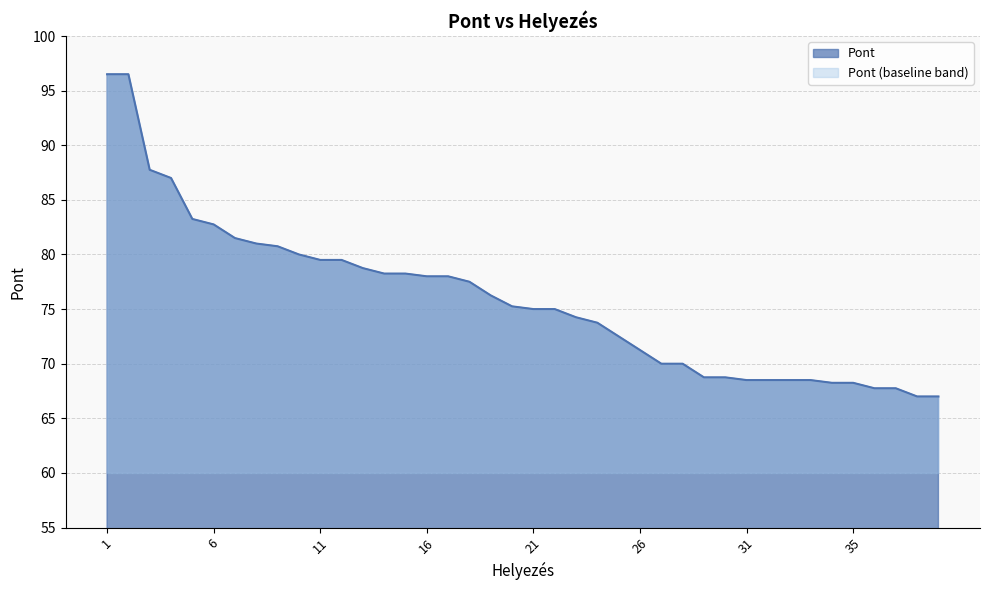

Which category has the highest value across all series?

1